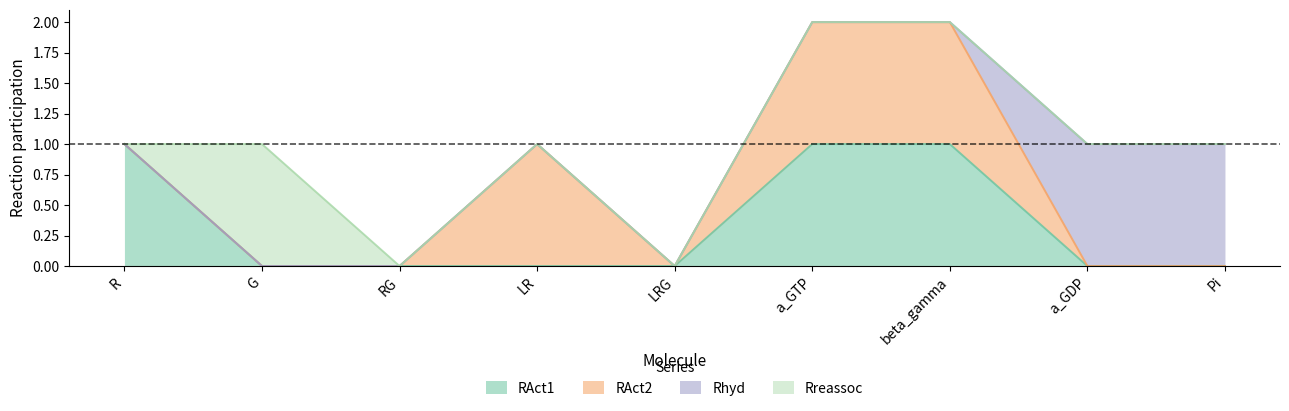

At which label does RAct1 reach its peak?

R